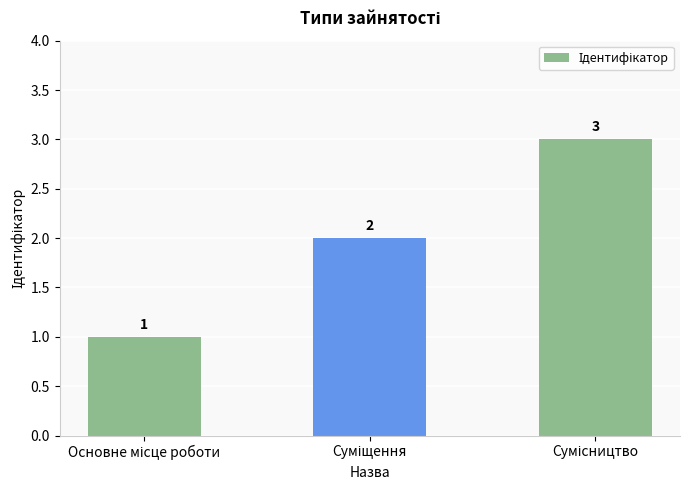

What is the maximum value shown in the chart?

3